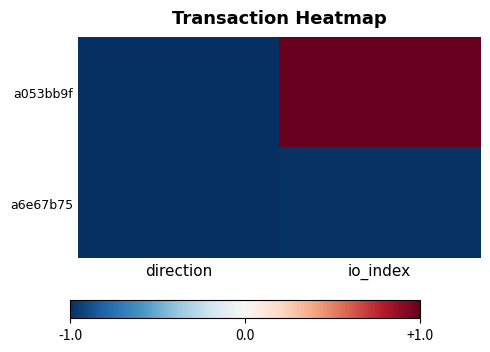

Rank the series by their maximum value, from lowest to highest.

a6e67b75, a053bb9f